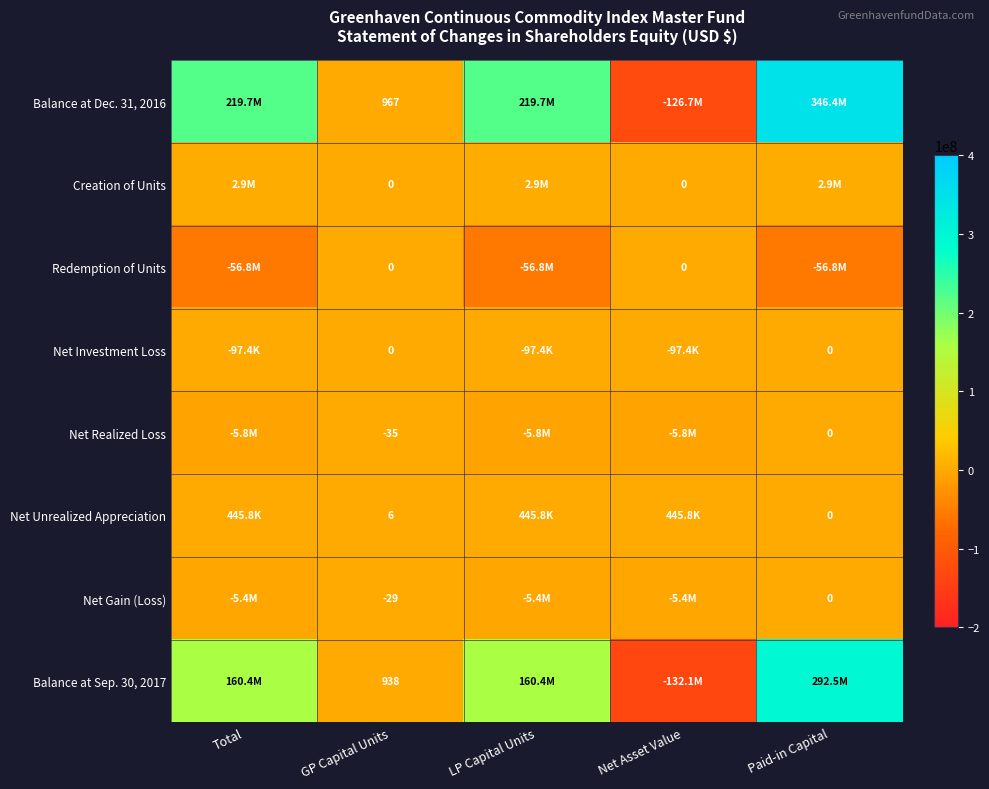

True or false: Balance at Sep. 30, 2017 has a value of 262 at GP Capital Units.

False